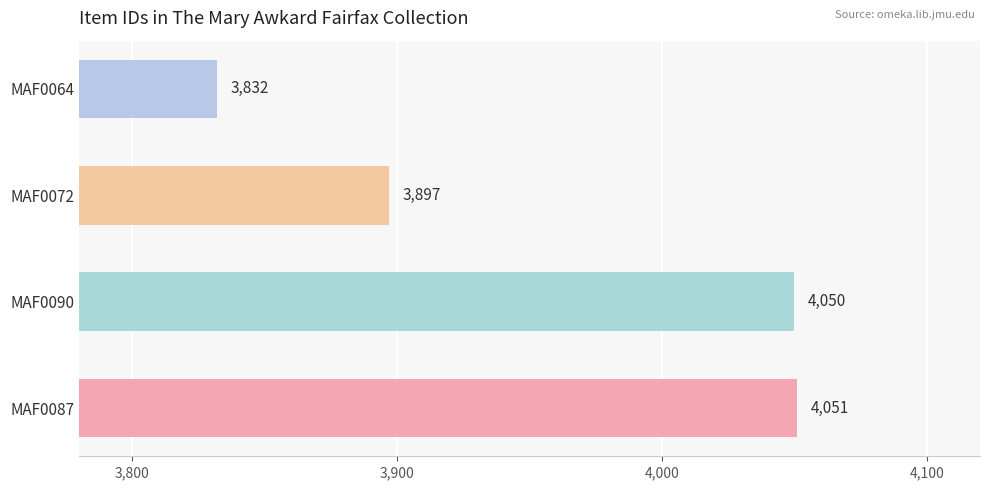

Rank the categories by value from lowest to highest.

MAF0064, MAF0072, MAF0090, MAF0087